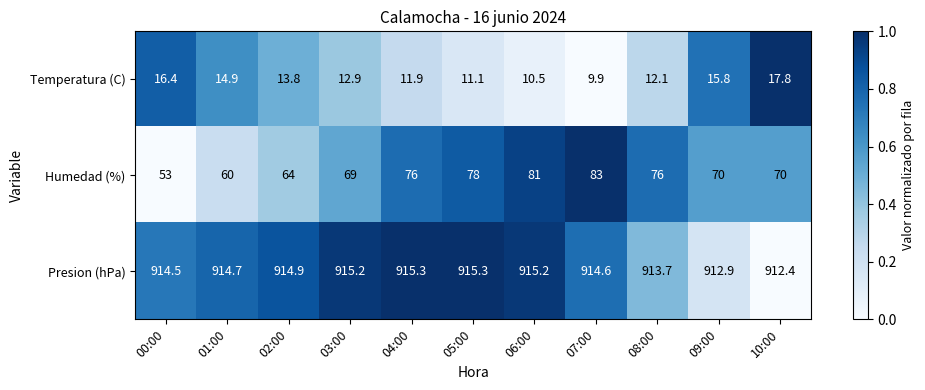

How many values in the Presion (hPa) series are below 914?

3